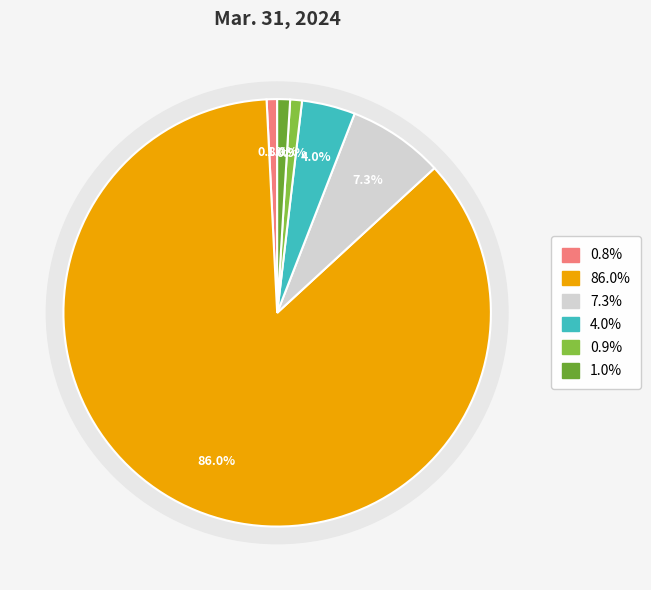

To the nearest percent, what portion does Common stock shares authorized represent?

4%